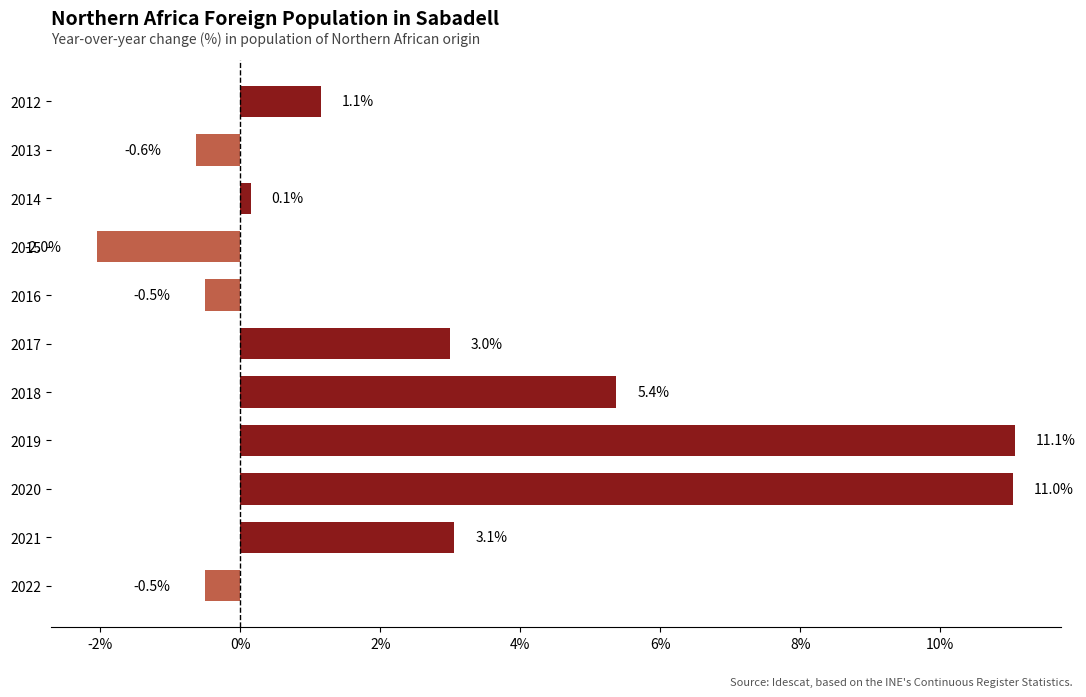

Between 2022 and 2013, which is larger?

2022